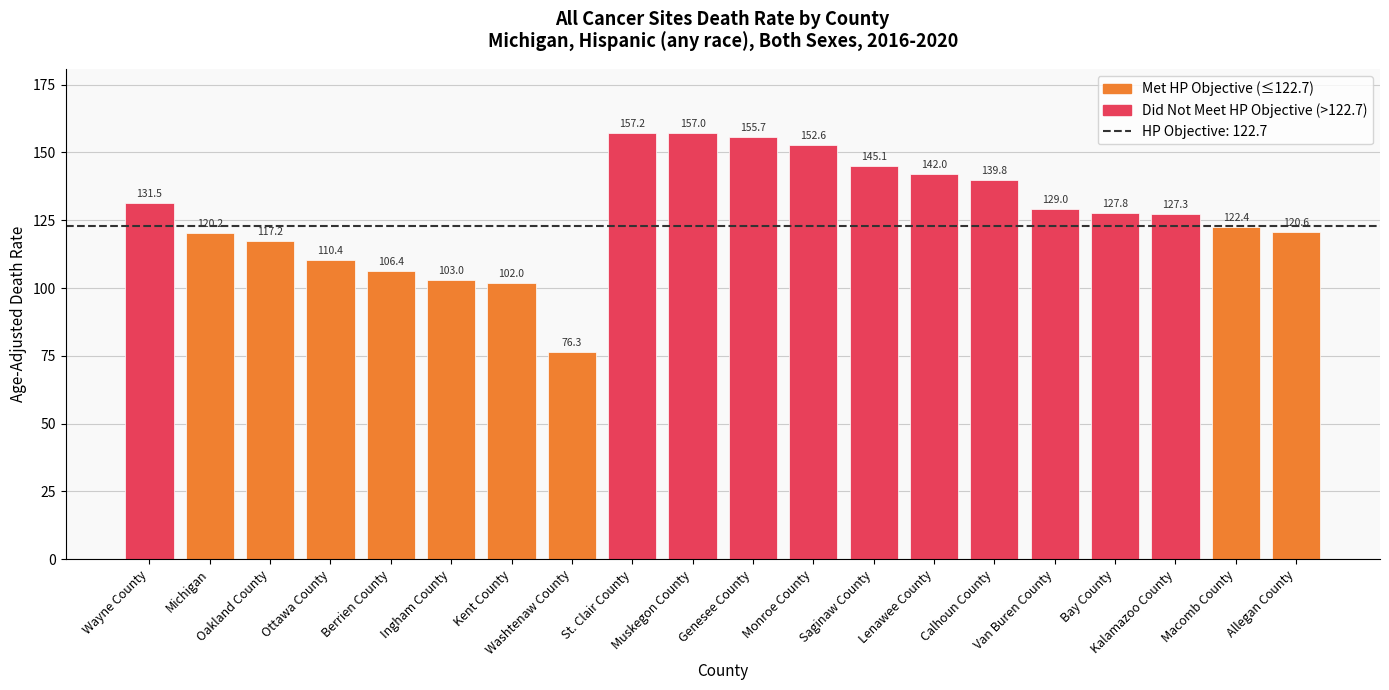

List the labels in order of value, smallest first.

Washtenaw County, Kent County, Ingham County, Berrien County, Ottawa County, Oakland County, Michigan, Allegan County, Macomb County, Kalamazoo County, Bay County, Van Buren County, Wayne County, Calhoun County, Lenawee County, Saginaw County, Monroe County, Genesee County, Muskegon County, St. Clair County